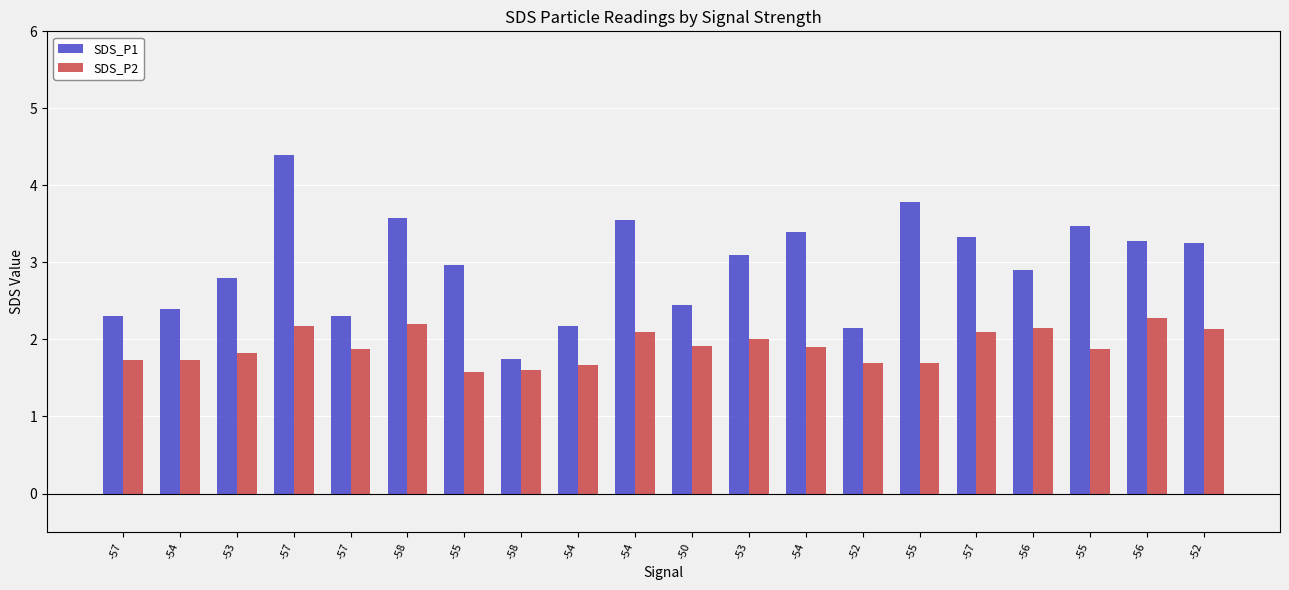

How many SDS_P2 values are between 1 and 2?

13